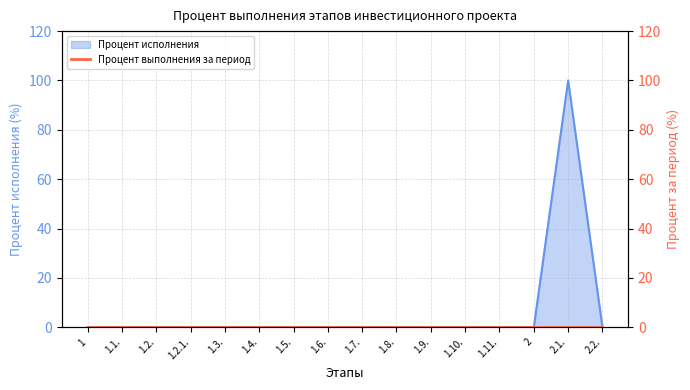

Rank the categories by value from lowest to highest.

1, 1.1., 1.2., 1.2.1., 1.3., 1.4., 1.5., 1.6., 1.7., 1.8., 1.9., 1.10., 1.11., 2, 2.2., 2.1.